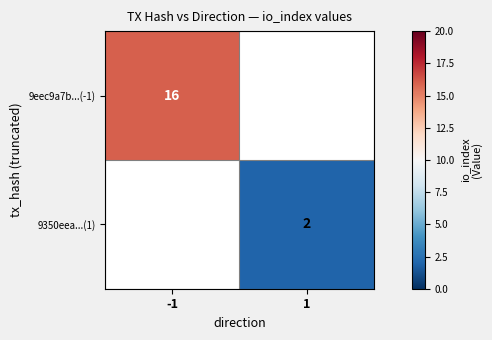

At -1, list the series in order from largest to smallest.

9eec9a7b...(-1), 9350eea...(1)